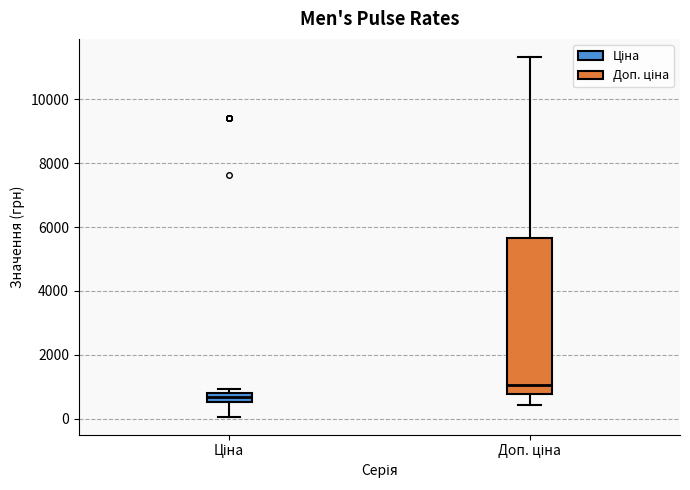

Reading left to right, read every box against the y-axis: the position of its median line, the range the box covers, and the ends of its whiskers. The values are not printed on the chart, so give them approximately, as read against the axis.

Ціна: median 600 (inside the box), box 600 to 800, whiskers 0 to 1000
Доп. ціна: median 1000, box 800 to 5600, whiskers 400 to 11400